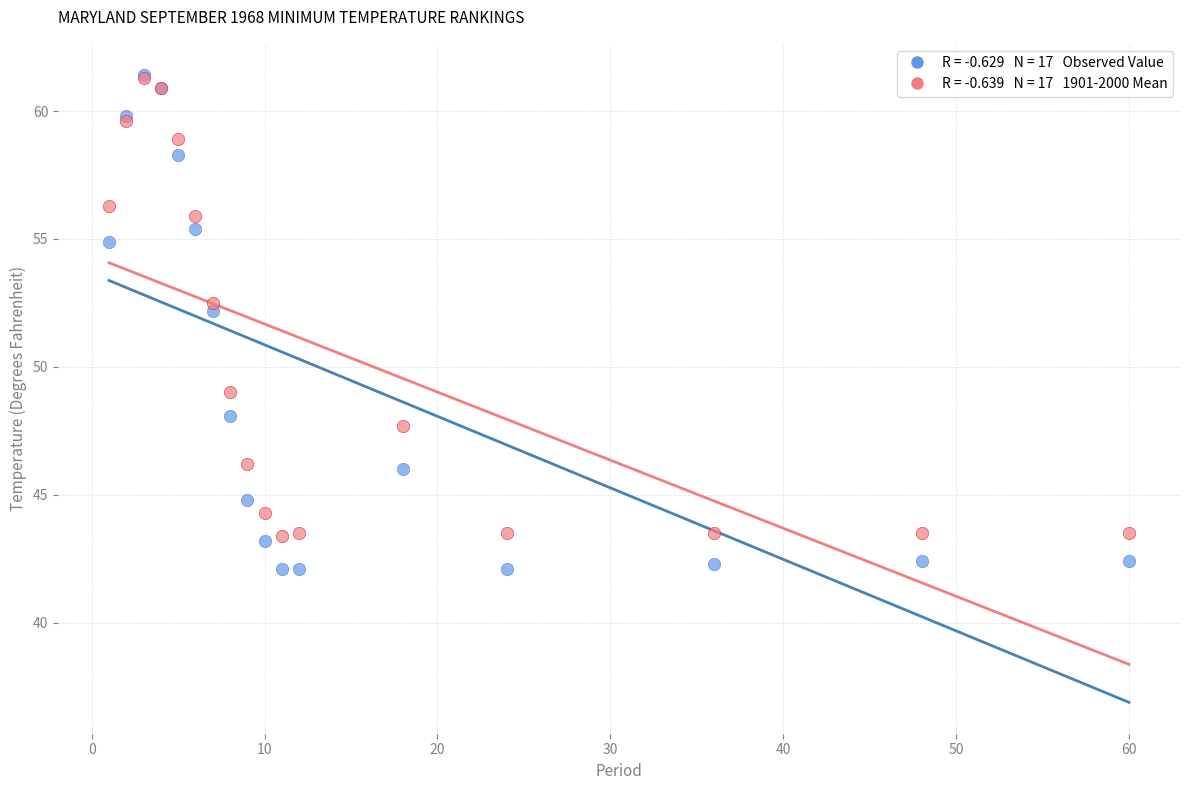

Across all series, what Y value is closest to 51?

52.2